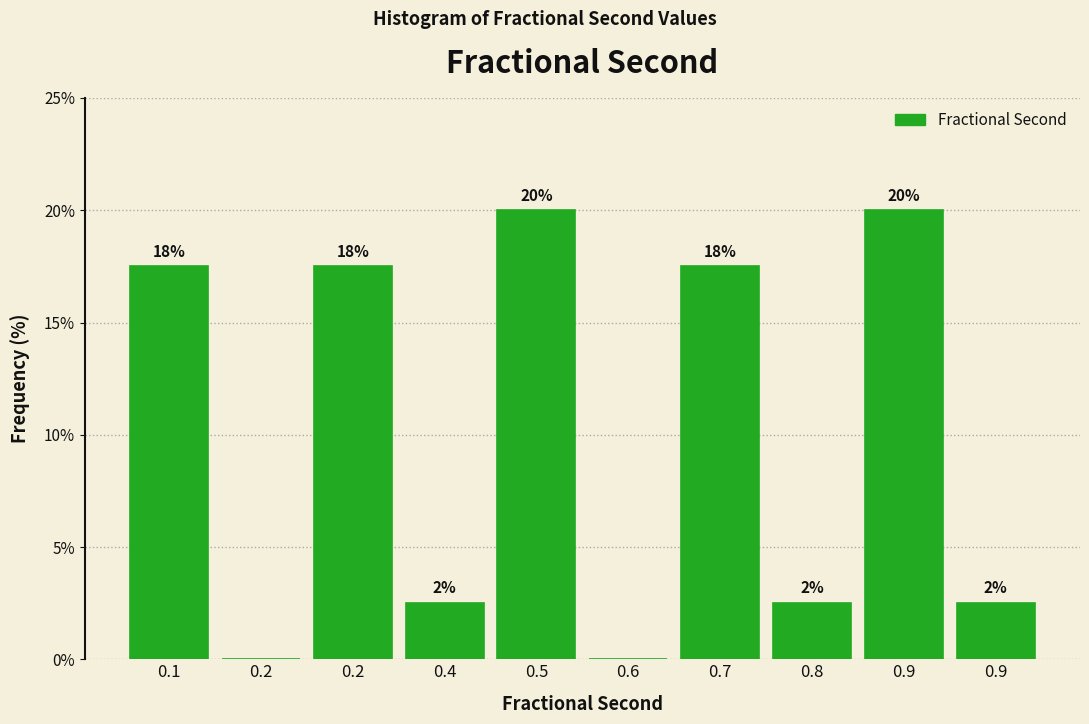

Are the bars horizontal?

No